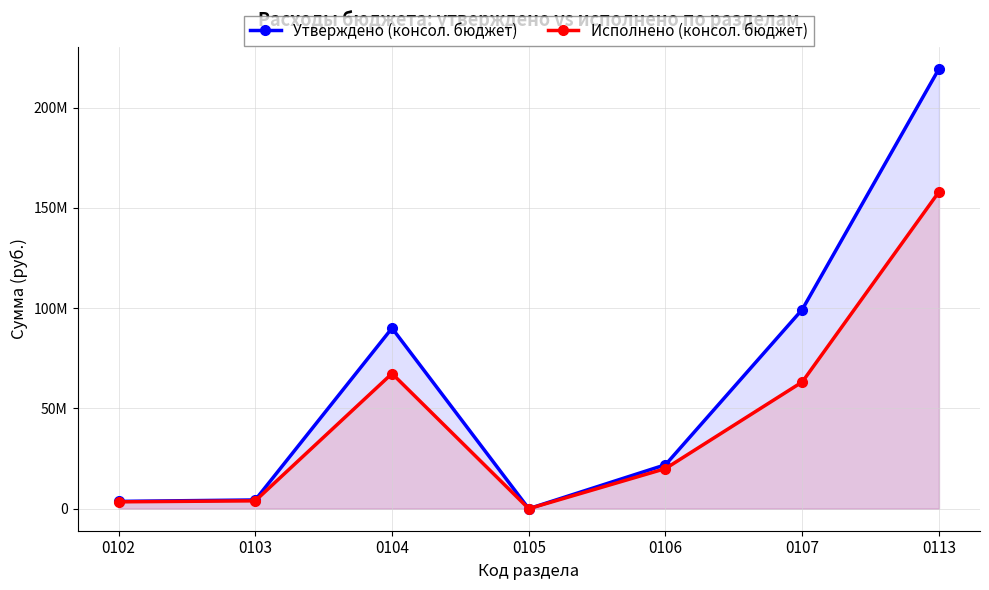

What is the spread (max minus min) of values at 0106?

1918488.9